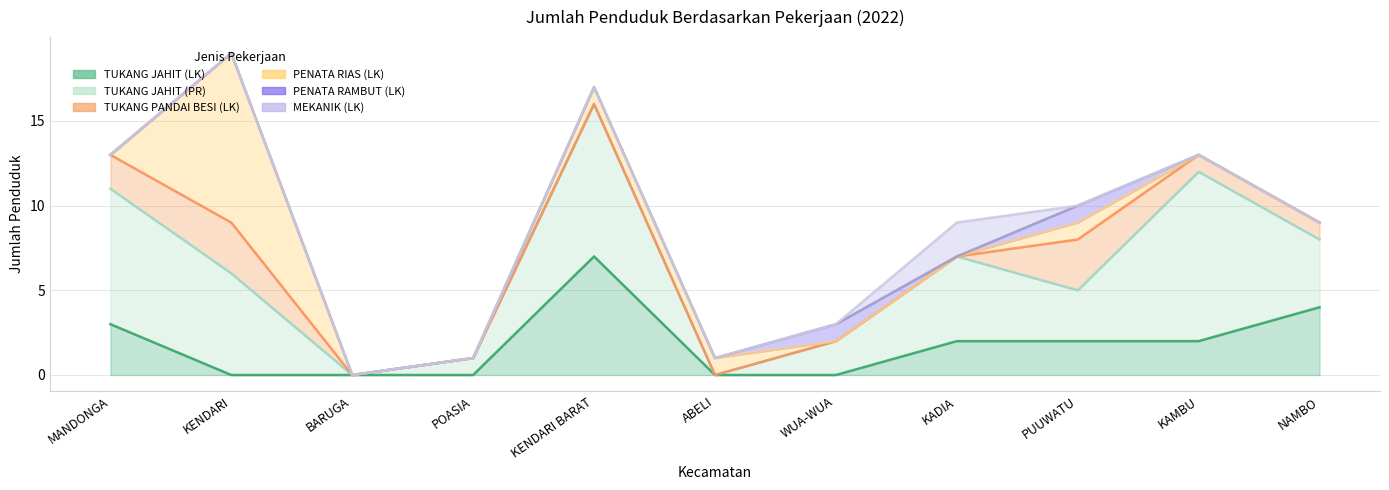

Reading left to right, extract all data points from this chart.

TUKANG JAHIT (LK): MANDONGA=3	KENDARI=0	BARUGA=0	POASIA=0	KENDARI BARAT=7	ABELI=0	WUA-WUA=0	KADIA=2	PUUWATU=2	KAMBU=2	NAMBO=4
TUKANG JAHIT (PR): MANDONGA=8	KENDARI=6	BARUGA=0	POASIA=1	KENDARI BARAT=9	ABELI=0	WUA-WUA=2	KADIA=5	PUUWATU=3	KAMBU=10	NAMBO=4
TUKANG PANDAI BESI (LK): MANDONGA=2	KENDARI=3	BARUGA=0	POASIA=0	KENDARI BARAT=0	ABELI=0	WUA-WUA=0	KADIA=0	PUUWATU=3	KAMBU=1	NAMBO=1
PENATA RIAS (LK): MANDONGA=0	KENDARI=10	BARUGA=0	POASIA=0	KENDARI BARAT=1	ABELI=1	WUA-WUA=0	KADIA=0	PUUWATU=1	KAMBU=0	NAMBO=0
PENATA RAMBUT (LK): MANDONGA=0	KENDARI=0	BARUGA=0	POASIA=0	KENDARI BARAT=0	ABELI=0	WUA-WUA=1	KADIA=0	PUUWATU=1	KAMBU=0	NAMBO=0
MEKANIK (LK): MANDONGA=0	KENDARI=0	BARUGA=0	POASIA=0	KENDARI BARAT=0	ABELI=0	WUA-WUA=0	KADIA=2	PUUWATU=0	KAMBU=0	NAMBO=0